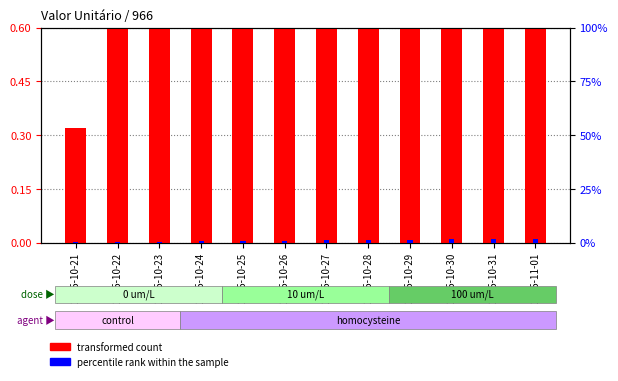

True or false: transformed count has a value of 0.7 at 2025-10-24.

False